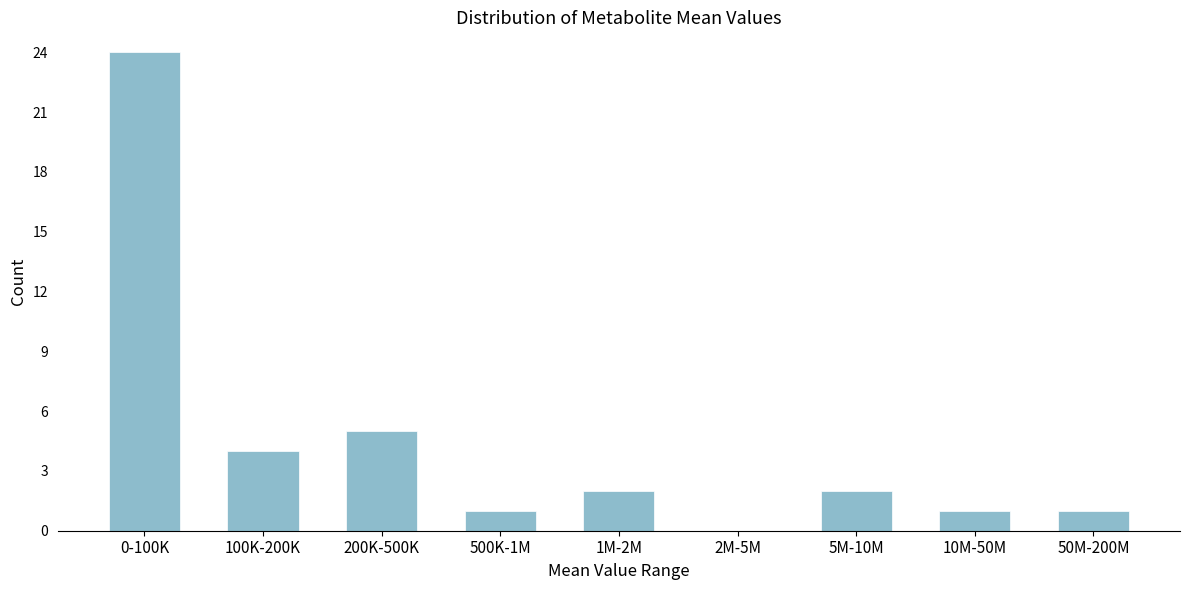

Reading right to left, list all the values displayed in this chart.

50M-200M=1	10M-50M=1	5M-10M=2	2M-5M=0	1M-2M=2	500K-1M=1	200K-500K=5	100K-200K=4	0-100K=24